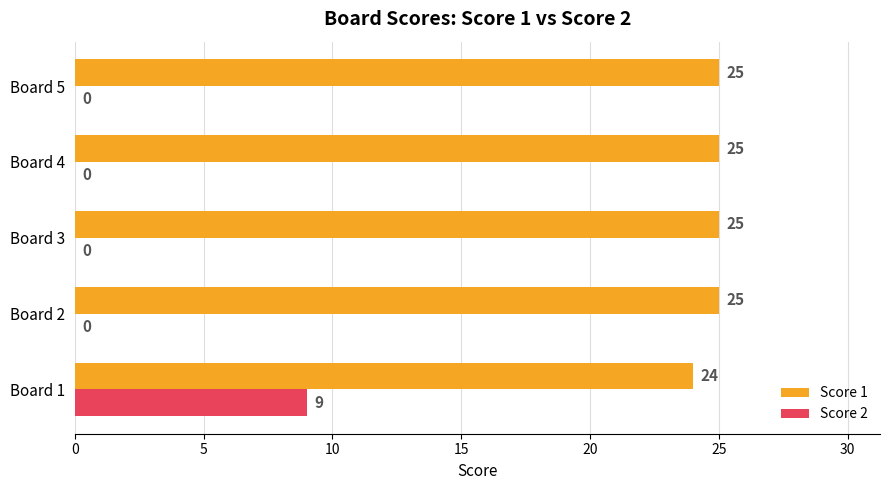

What is the maximum value for Score 2?

9